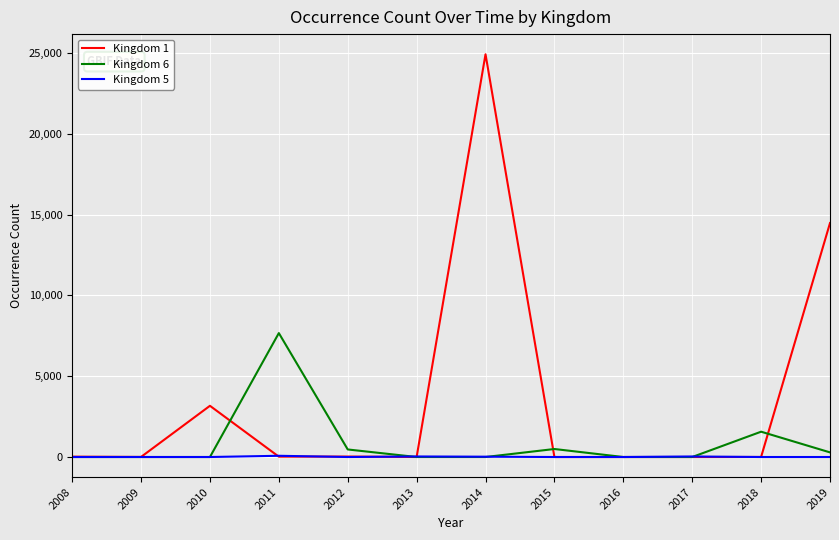

List the series in order of their peak value, lowest first.

Kingdom 5, Kingdom 6, Kingdom 1